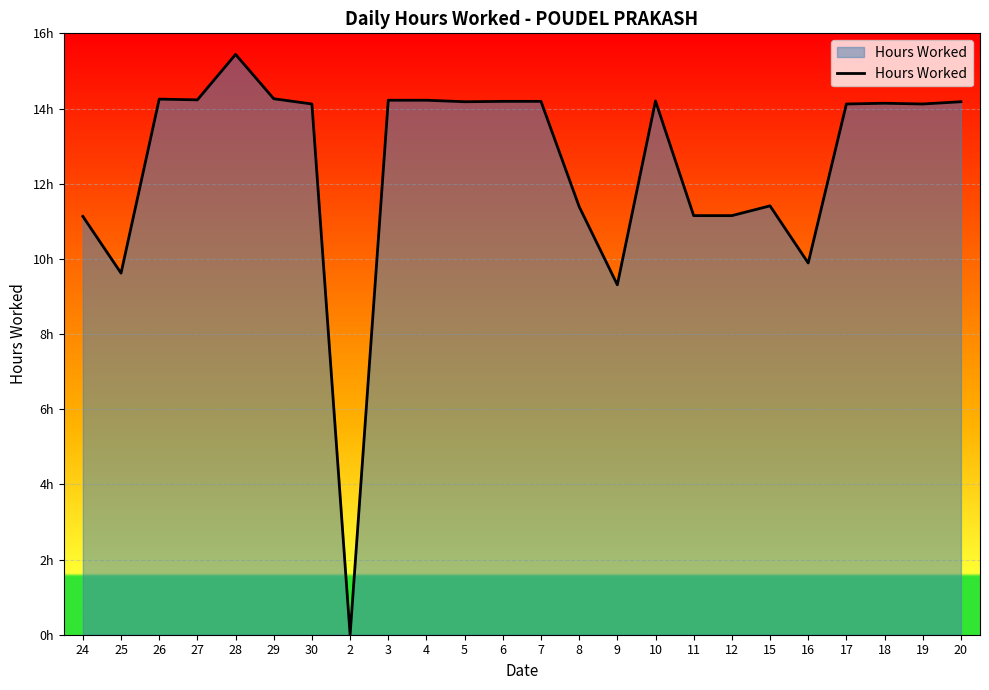

Rank the categories by value from highest to lowest.

28, 29, 26, 27, 3, 4, 10, 6, 7, 5, 20, 18, 30, 17, 19, 15, 8, 11, 12, 24, 16, 25, 9, 2